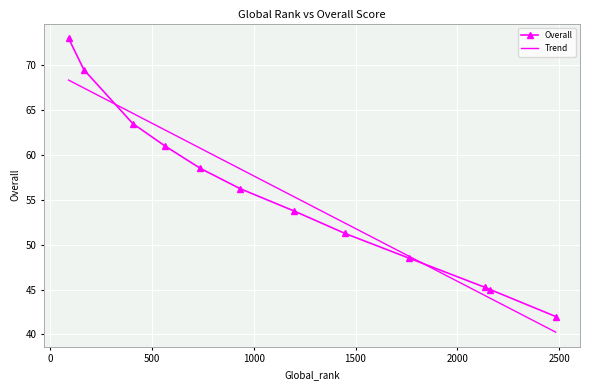

How many data points does each series have?

12